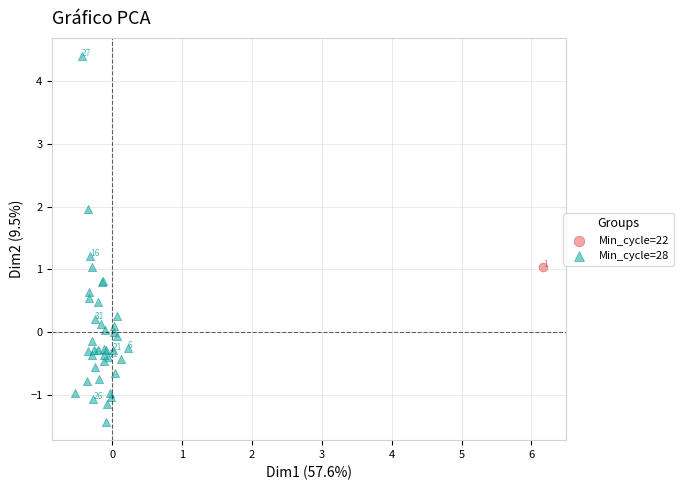

What are all the series names shown in the legend?

Min_cycle=22, Min_cycle=28